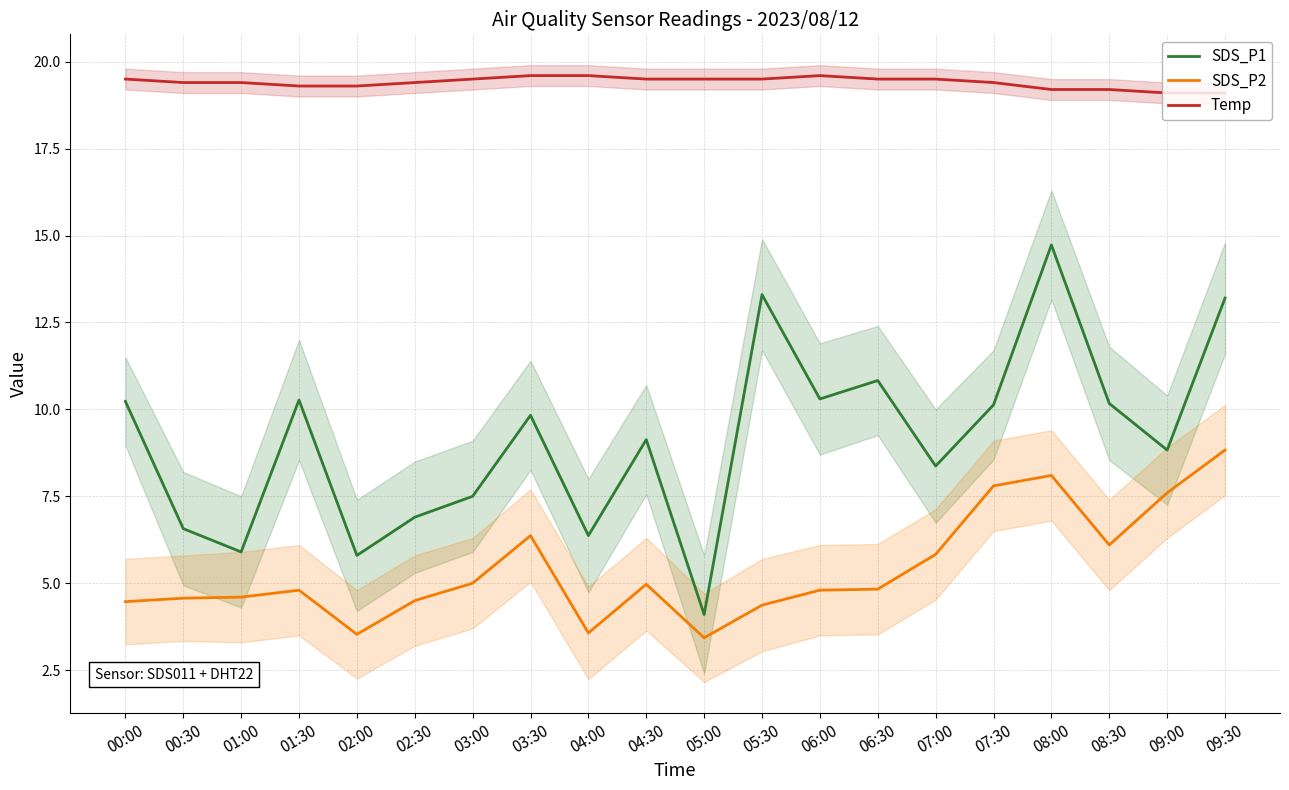

How many lines are shown in the chart?

3